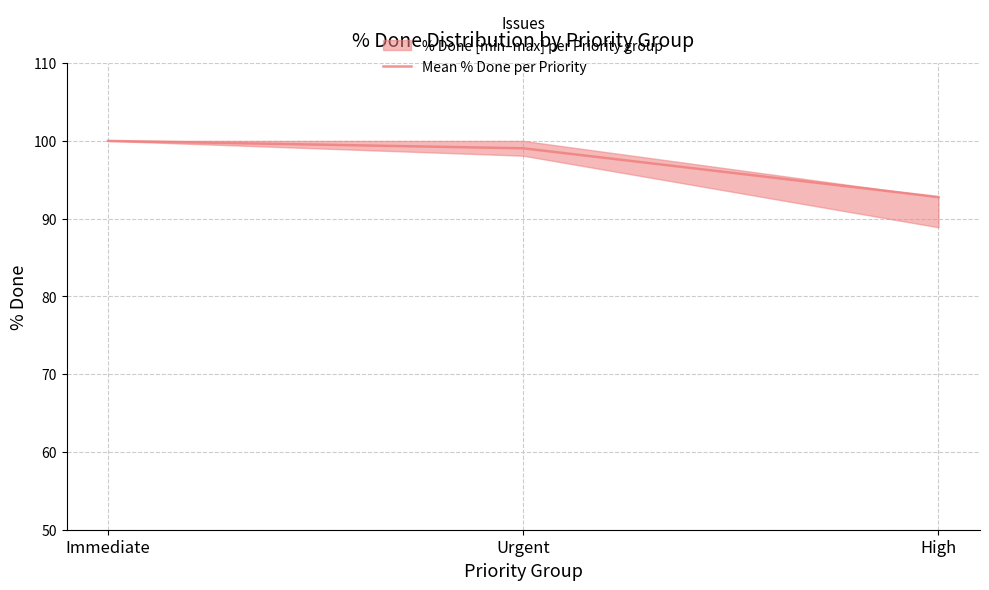

Reading right to left, what are all the values shown in this chart?

High=92.8	Urgent=99.0	Immediate=100.0